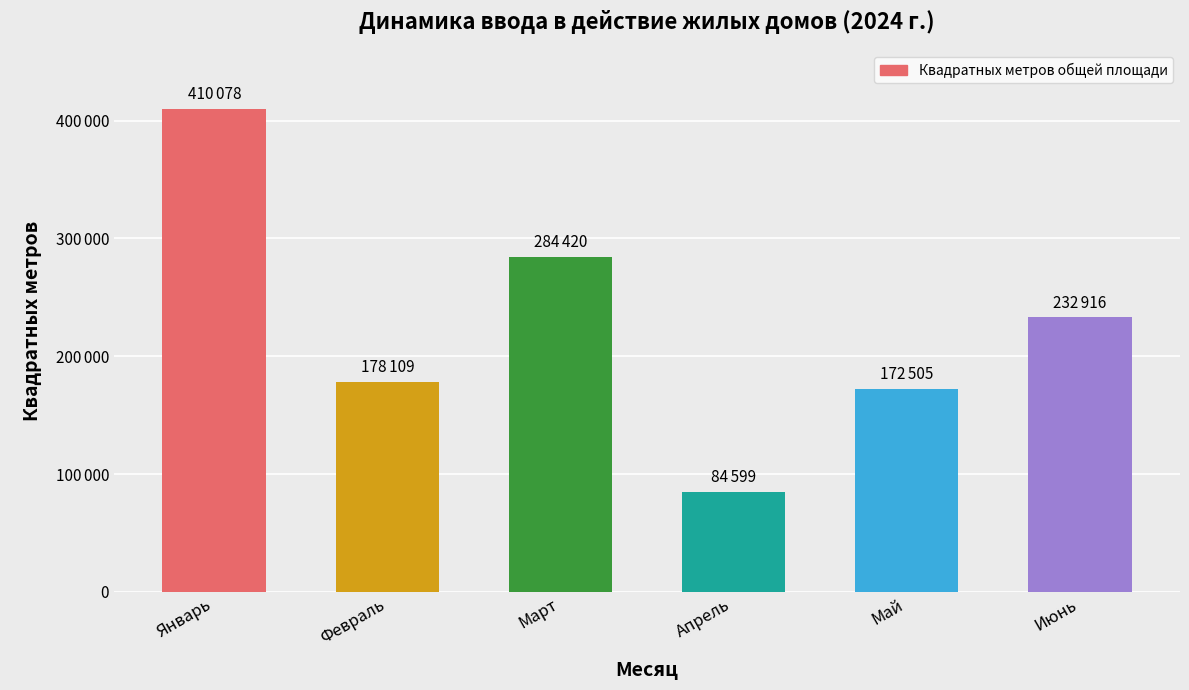

Are the bars horizontal?

No